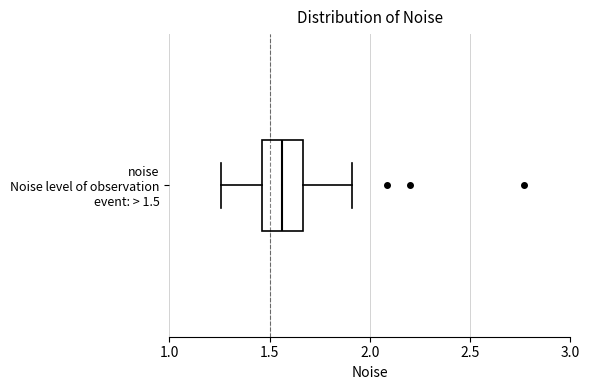

Transcribe this box plot: give where the median line is, the range the box spans, and where the two whiskers end, as read against the x-axis. The values are not printed on the chart, so give them approximately, as read against the axis.

median 1.55, box 1.45 to 1.65, whiskers 1.25 to 1.90